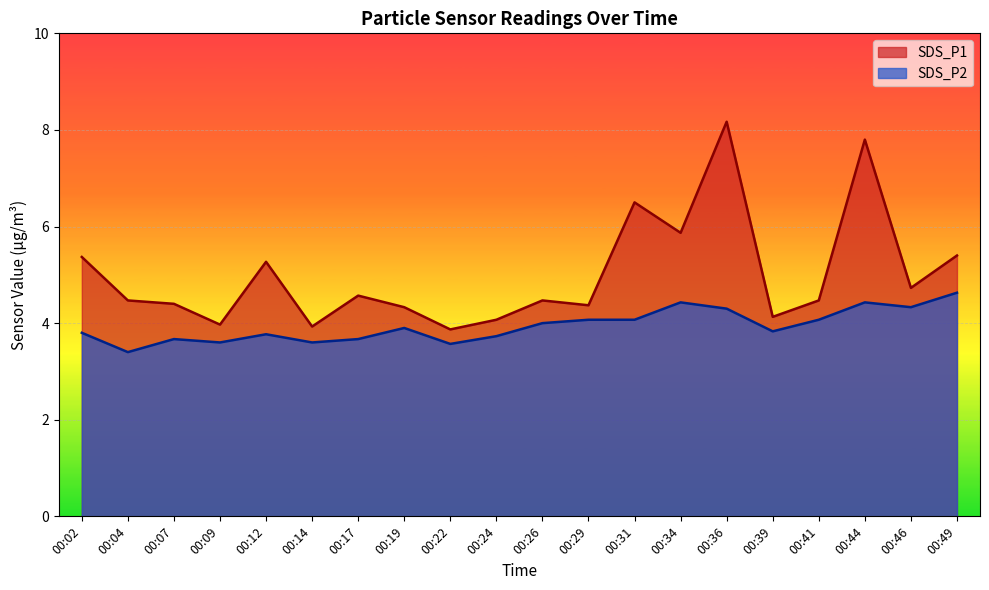

At which label is SDS_P1 closest to 6?

00:34